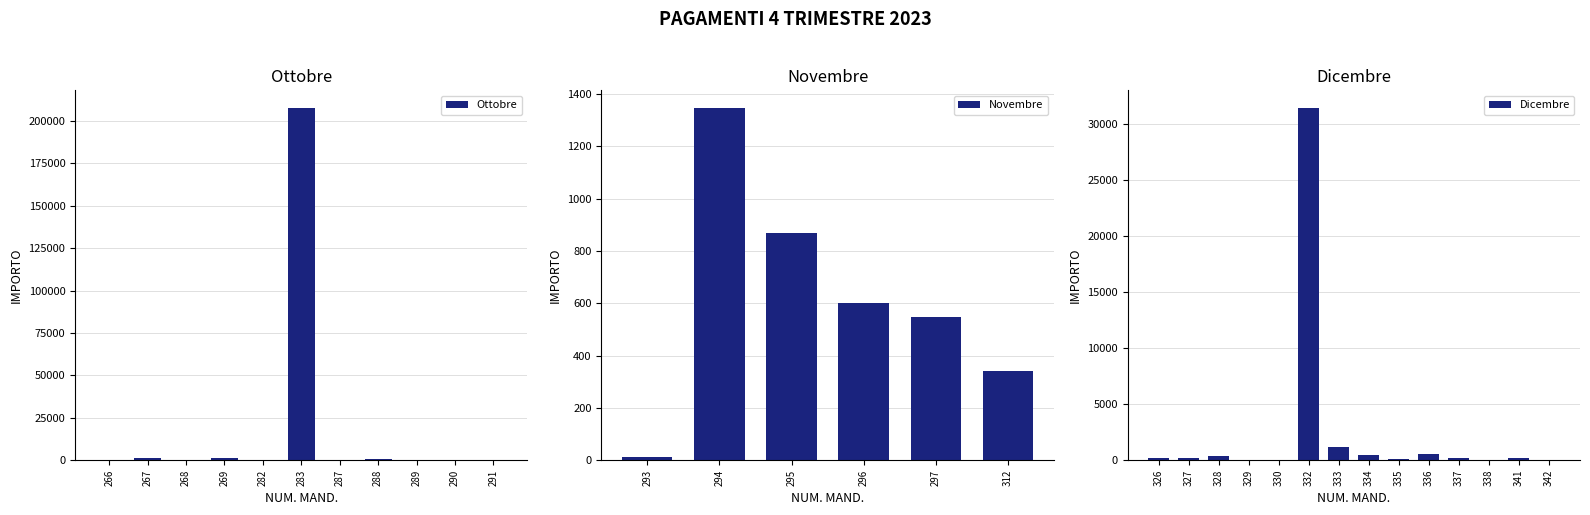

List the series in order of their peak value, lowest first.

Novembre, Dicembre, Ottobre